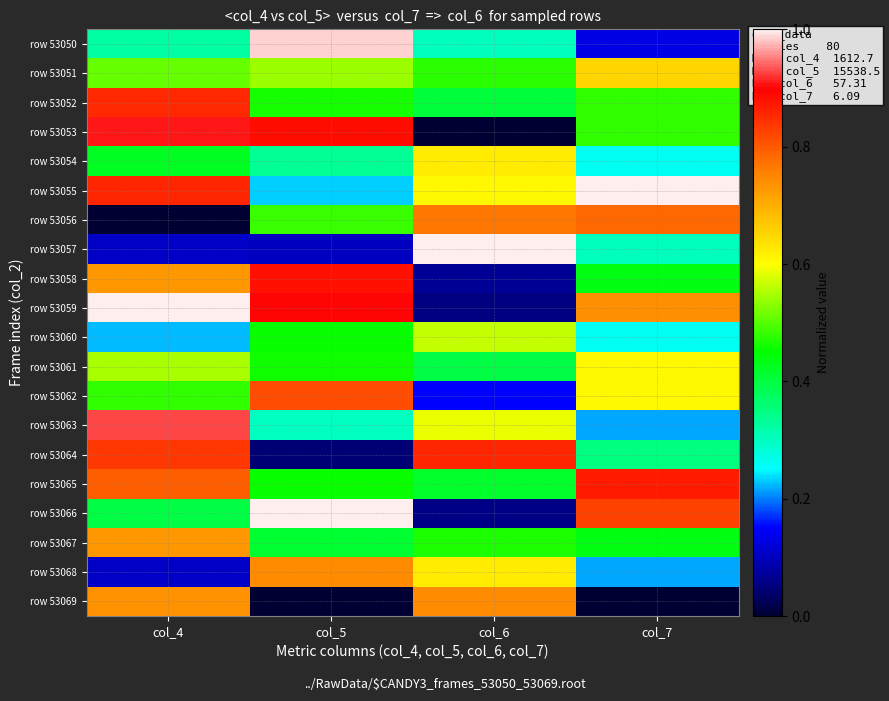

At col_6, list the series in order from smallest to largest.

row 53053, row 53059, row 53066, row 53058, row 53062, row 53050, row 53061, row 53052, row 53065, row 53067, row 53051, row 53060, row 53063, row 53055, row 53054, row 53068, row 53069, row 53056, row 53064, row 53057